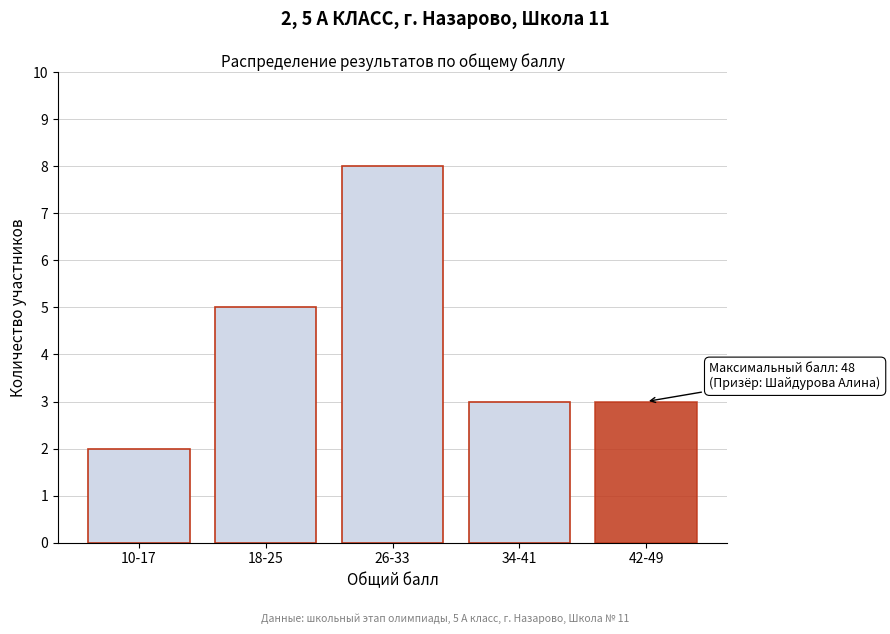

Reading left to right, what are all the values shown in this chart?

2	5	8	3	3